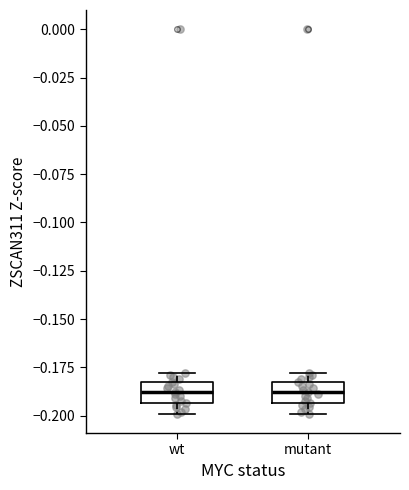

Reading left to right, transcribe this box plot: for each box, give where its median line is, the range the box spans, and where its two whiskers end, as read against the y-axis. The values are not printed on the chart, so give them approximately, as read against the axis.

wt: median -0.190, box -0.195 to -0.180, whiskers -0.200 to -0.180 (just above the box's upper edge)
mutant: median -0.190, box -0.195 to -0.180, whiskers -0.200 to -0.180 (just above the box's upper edge)